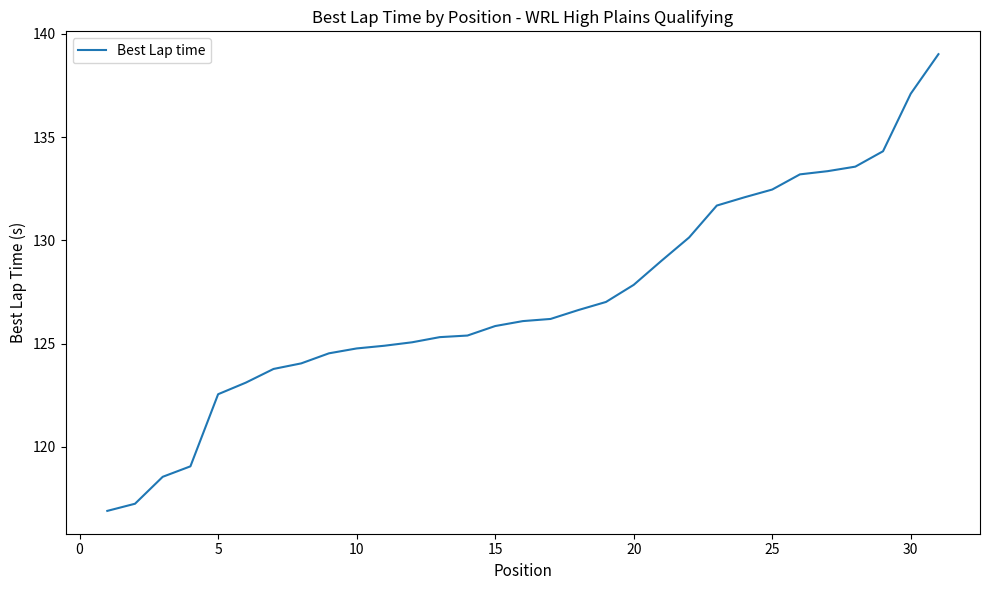

What is the difference between the maximum and minimum values?

22.1